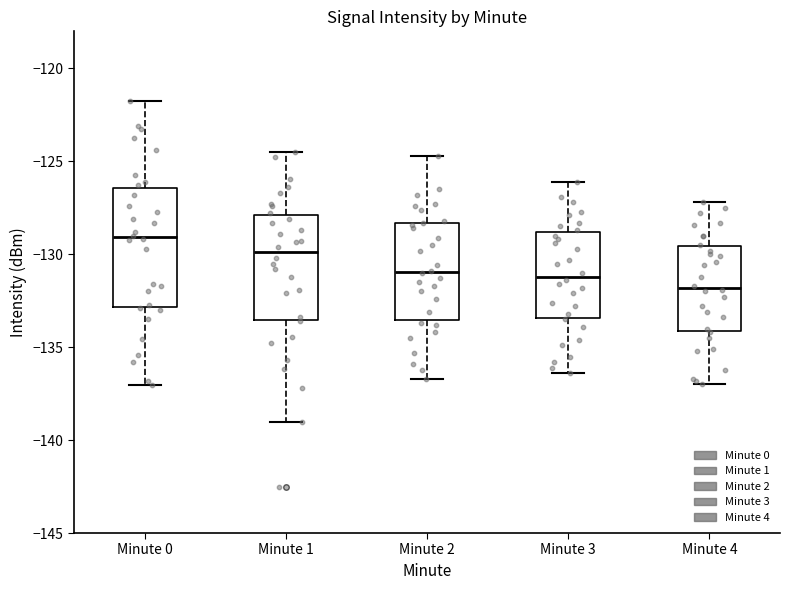

Reading left to right, transcribe this box plot: for each box, give where its median line is, the range the box spans, and where its two whiskers end, as read against the y-axis. The values are not printed on the chart, so give them approximately, as read against the axis.

Minute 0: median -129.0, box -133.0 to -126.5, whiskers -137.0 to -122.0
Minute 1: median -130.0, box -133.5 to -128.0, whiskers -139.0 to -124.5
Minute 2: median -131.0, box -133.5 to -128.5, whiskers -136.5 to -124.5
Minute 3: median -131.0, box -133.5 to -129.0, whiskers -136.5 to -126.0
Minute 4: median -132.0, box -134.0 to -129.5, whiskers -137.0 to -127.0